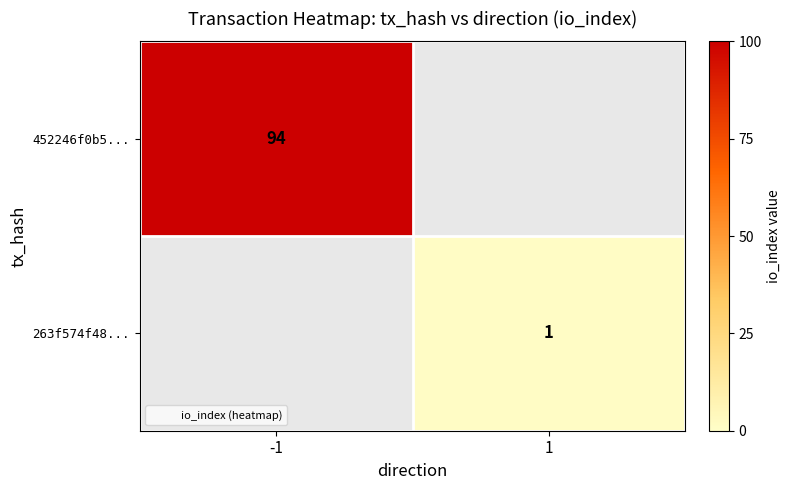

At which label does 263f574f48... reach its peak?

-1